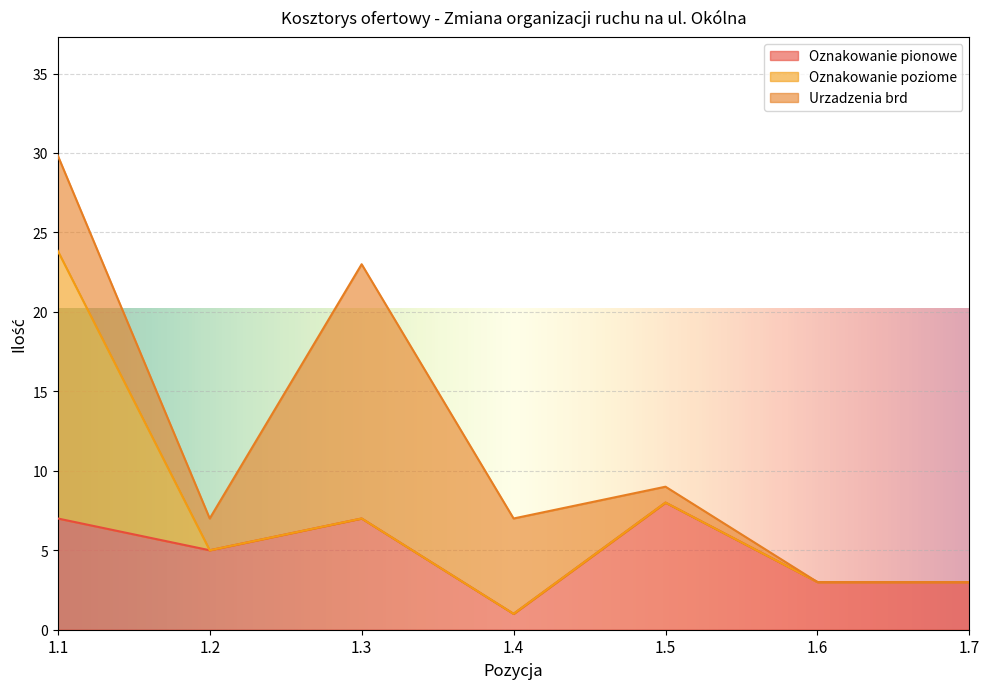

What are all the series names shown in the legend?

Oznakowanie pionowe, Oznakowanie poziome, Urzadzenia brd